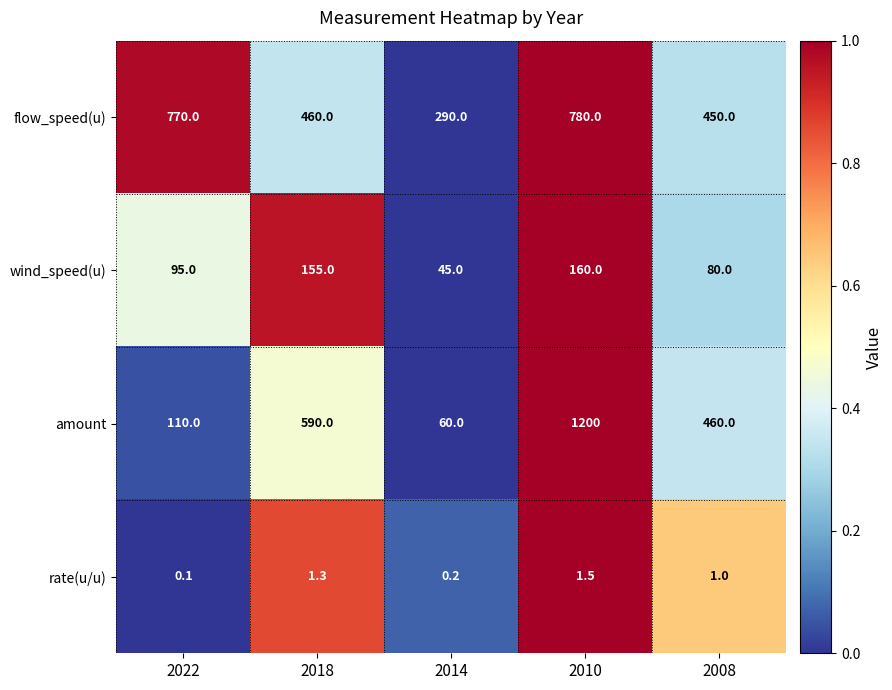

What is the sum of the wind_speed(u) values at 2014 and 2010?

205.0